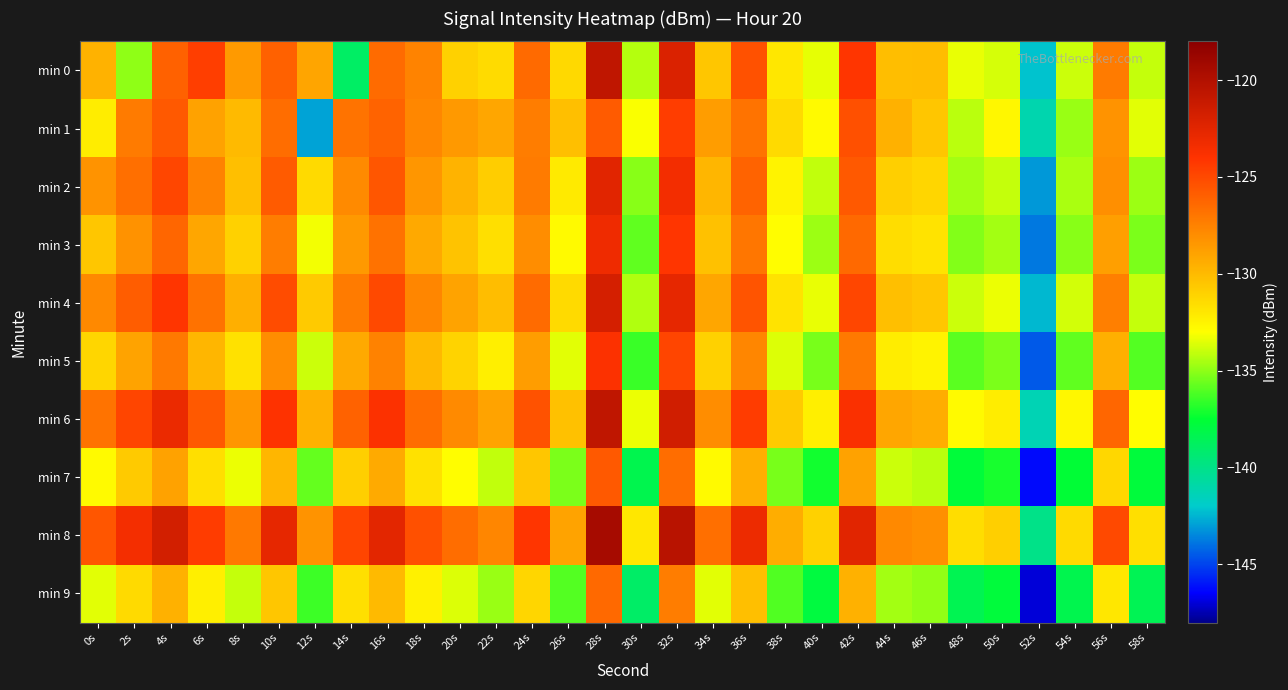

Reading left to right, extract all data points from this chart.

min 0: 0s=-129.6	2s=-135.0	4s=-126.1	6s=-124.5	8s=-128.6	10s=-126.1	12s=-129.0	14s=-138.9	16s=-126.5	18s=-127.6	20s=-131.0	22s=-131.5	24s=-126.5	26s=-131.3	28s=-120.7	30s=-134.3	32s=-122.1	34s=-130.5	36s=-125.4	38s=-132.0	40s=-133.4	42s=-124.1	44s=-130.2	46s=-130.1	48s=-133.4	50s=-133.7	52s=-142.2	54s=-133.9	56s=-127.2	58s=-134.0
min 1: 0s=-132.2	2s=-127.2	4s=-125.7	6s=-128.9	8s=-130.0	10s=-126.6	12s=-142.9	14s=-126.9	16s=-126.2	18s=-127.8	20s=-128.5	22s=-129.1	24s=-127.3	26s=-130.2	28s=-125.8	30s=-133.1	32s=-124.5	34s=-128.7	36s=-126.9	38s=-131.4	40s=-132.8	42s=-125.3	44s=-129.6	46s=-130.5	48s=-134.2	50s=-132.7	52s=-141.1	54s=-134.8	56s=-128.3	58s=-133.5
min 2: 0s=-128.3	2s=-126.7	4s=-124.9	6s=-127.5	8s=-130.2	10s=-125.8	12s=-131.4	14s=-127.9	16s=-125.6	18s=-128.4	20s=-129.7	22s=-130.8	24s=-127.2	26s=-132.1	28s=-122.5	30s=-135.1	32s=-123.4	34s=-129.8	36s=-126.2	38s=-132.5	40s=-134.1	42s=-125.7	44s=-130.9	46s=-131.2	48s=-134.6	50s=-134.0	52s=-143.1	54s=-134.5	56s=-128.1	58s=-134.7
min 3: 0s=-130.5	2s=-128.2	4s=-126.3	6s=-129.1	8s=-131.0	10s=-127.3	12s=-133.2	14s=-128.5	16s=-126.8	18s=-129.2	20s=-130.4	22s=-131.6	24s=-128.0	26s=-132.8	28s=-123.2	30s=-135.8	32s=-124.1	34s=-130.3	36s=-127.0	38s=-132.9	40s=-134.7	42s=-126.4	44s=-131.5	46s=-131.8	48s=-135.2	50s=-134.6	52s=-143.8	54s=-135.1	56s=-128.8	58s=-135.3
min 4: 0s=-127.8	2s=-125.9	4s=-124.1	6s=-126.8	8s=-129.5	10s=-125.1	12s=-130.7	14s=-127.2	16s=-125.0	18s=-127.7	20s=-129.0	22s=-130.1	24s=-126.5	26s=-131.4	28s=-121.8	30s=-134.4	32s=-122.7	34s=-129.1	36s=-125.5	38s=-131.8	40s=-133.4	42s=-124.9	44s=-130.2	46s=-130.5	48s=-133.9	50s=-133.3	52s=-142.4	54s=-133.8	56s=-127.4	58s=-134.0
min 5: 0s=-131.2	2s=-129.0	4s=-127.1	6s=-129.8	8s=-131.7	10s=-128.0	12s=-133.9	14s=-129.2	16s=-127.5	18s=-129.9	20s=-131.1	22s=-132.3	24s=-128.7	26s=-133.5	28s=-123.9	30s=-136.5	32s=-124.8	34s=-131.0	36s=-127.7	38s=-133.6	40s=-135.4	42s=-127.1	44s=-132.2	46s=-132.5	48s=-135.9	50s=-135.3	52s=-144.5	54s=-135.8	56s=-129.5	58s=-136.0
min 6: 0s=-126.9	2s=-124.8	4s=-123.0	6s=-125.7	8s=-128.4	10s=-124.0	12s=-129.6	14s=-126.1	16s=-123.9	18s=-126.6	20s=-127.9	22s=-129.0	24s=-125.4	26s=-130.3	28s=-120.7	30s=-133.3	32s=-121.6	34s=-128.0	36s=-124.4	38s=-130.7	40s=-132.3	42s=-123.8	44s=-129.1	46s=-129.4	48s=-132.8	50s=-132.2	52s=-141.3	54s=-132.7	56s=-126.3	58s=-132.9
min 7: 0s=-132.8	2s=-130.7	4s=-128.9	6s=-131.6	8s=-133.3	10s=-129.8	12s=-135.7	14s=-130.9	16s=-129.3	18s=-131.7	20s=-132.9	22s=-134.1	24s=-130.5	26s=-135.3	28s=-125.7	30s=-138.3	32s=-126.6	34s=-132.8	36s=-129.5	38s=-135.4	40s=-137.2	42s=-128.9	44s=-133.9	46s=-134.2	48s=-137.7	50s=-137.1	52s=-146.3	54s=-137.6	56s=-131.3	58s=-137.8
min 8: 0s=-125.6	2s=-123.5	4s=-121.7	6s=-124.4	8s=-127.1	10s=-122.7	12s=-128.3	14s=-124.8	16s=-122.6	18s=-125.3	20s=-126.6	22s=-127.7	24s=-124.1	26s=-129.0	28s=-119.4	30s=-132.0	32s=-120.3	34s=-126.7	36s=-123.1	38s=-129.4	40s=-131.0	42s=-122.5	44s=-127.8	46s=-128.1	48s=-131.5	50s=-130.9	52s=-140.0	54s=-131.4	56s=-125.0	58s=-131.6
min 9: 0s=-133.5	2s=-131.4	4s=-129.6	6s=-132.3	8s=-134.0	10s=-130.5	12s=-136.4	14s=-131.6	16s=-130.0	18s=-132.4	20s=-133.6	22s=-134.8	24s=-131.2	26s=-136.0	28s=-126.4	30s=-139.0	32s=-127.3	34s=-133.5	36s=-130.2	38s=-136.1	40s=-137.9	42s=-129.6	44s=-134.6	46s=-134.9	48s=-138.4	50s=-137.8	52s=-147.0	54s=-138.3	56s=-132.0	58s=-138.5